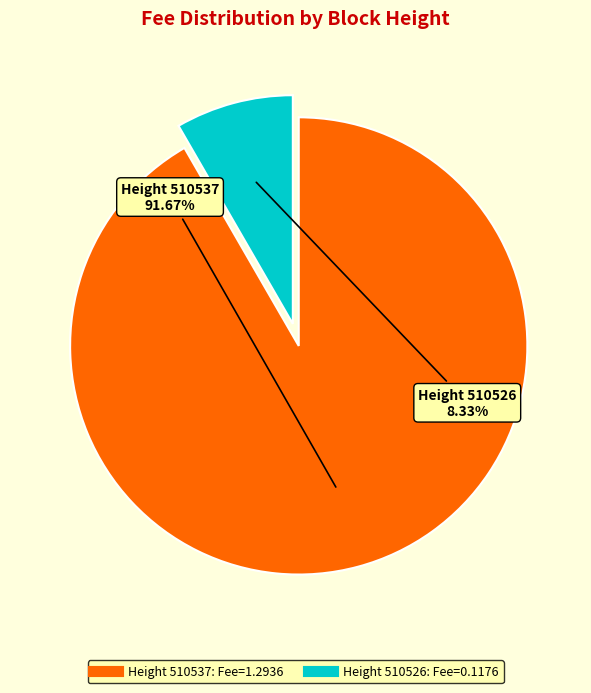

Is there a majority slice in this chart?

Yes